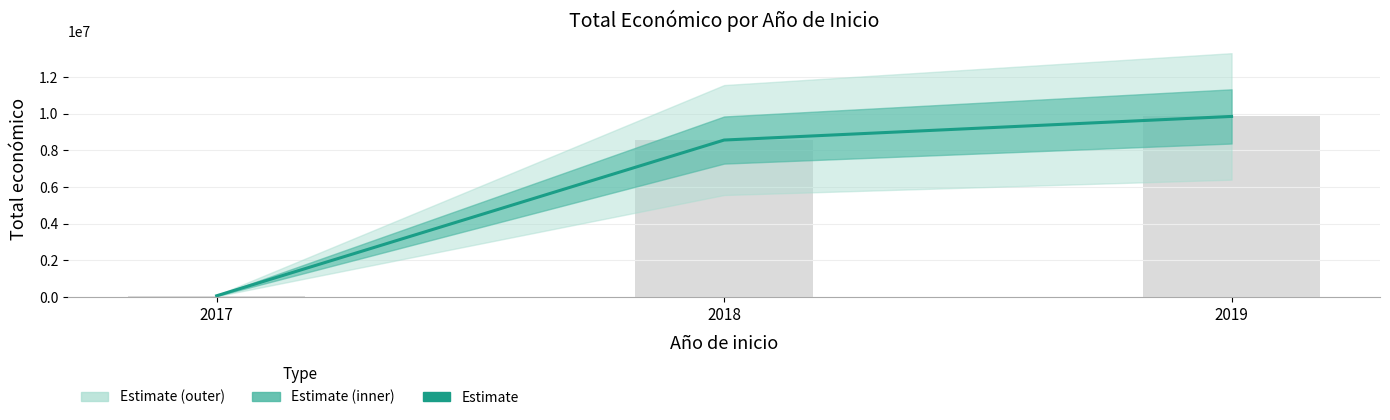

List the labels in order of value, smallest first.

2017, 2018, 2019